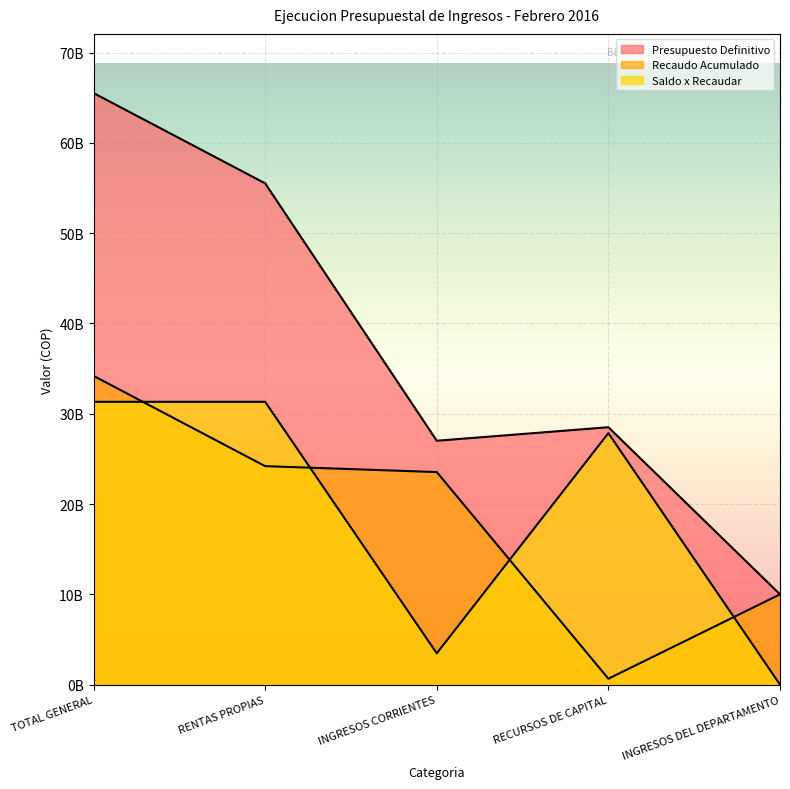

True or false: Recaudo Acumulado and Presupuesto Definitivo intersect in this chart.

False